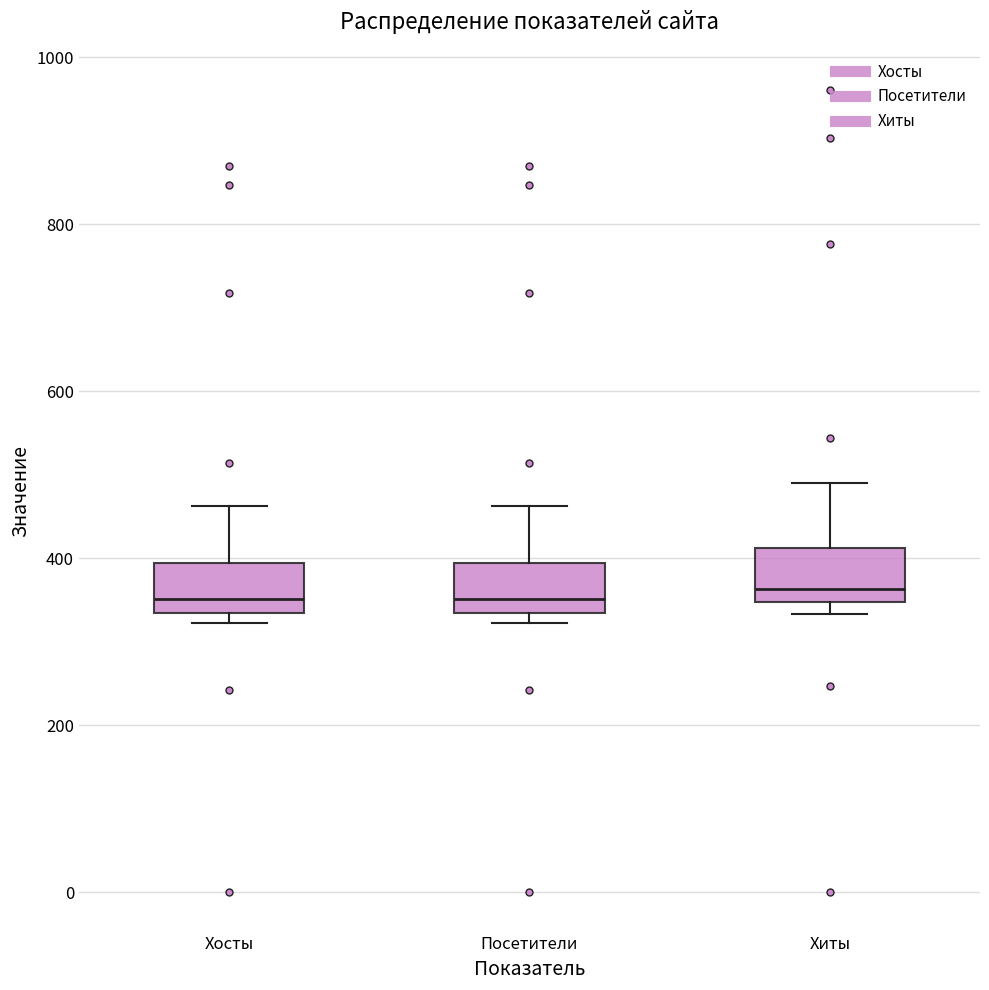

Where is the lower edge of the box for Посетители on the y-axis? The values are not printed on the chart, so give them approximately, as read against the axis.

340